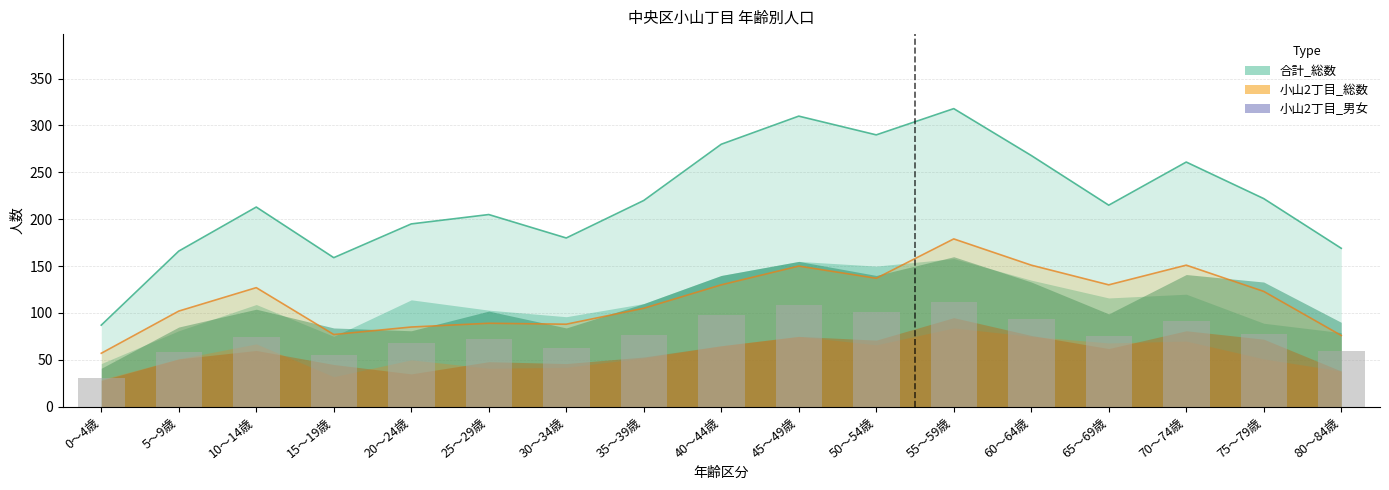

How many groups of bars are there?

17